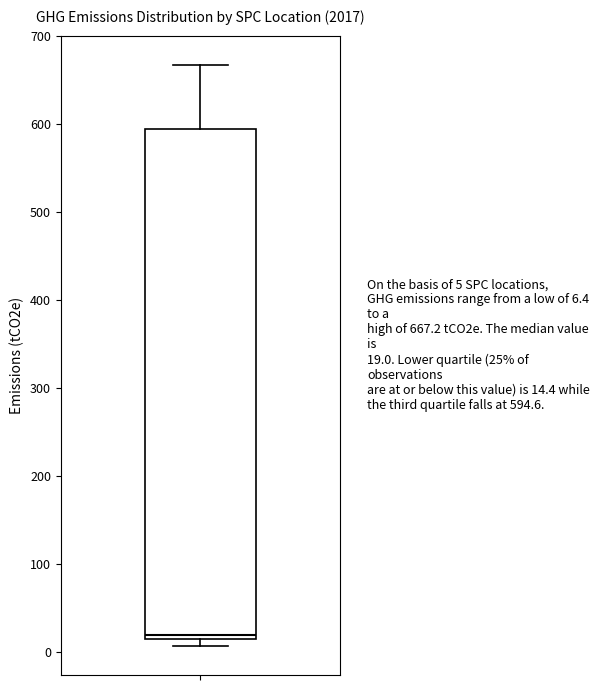

Read this box plot against the y-axis: the position of the median line, the range covered by the box, and the ends of both whiskers. The values are not printed on the chart, so give them approximately, as read against the axis.

median 20, box 10 to 590, whiskers 10 (just below the box's lower edge) to 670